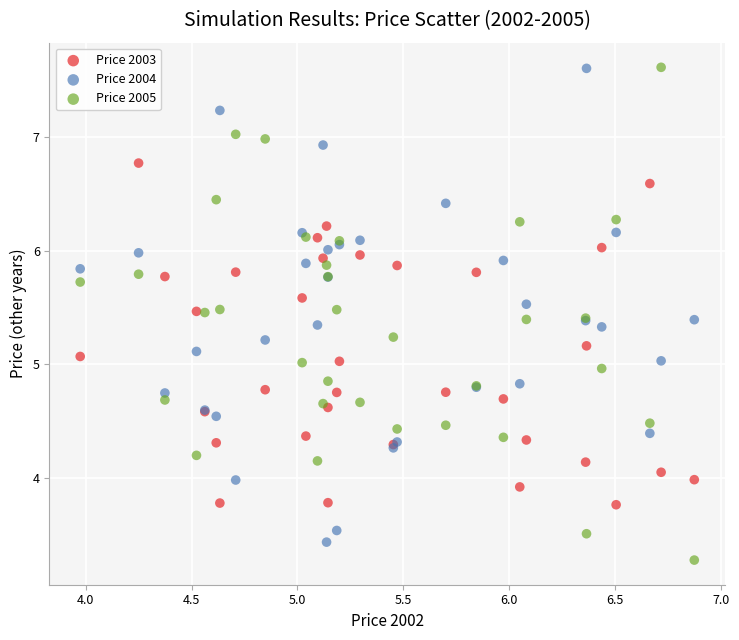

Which series reaches the minimum Y coordinate?

Price 2005